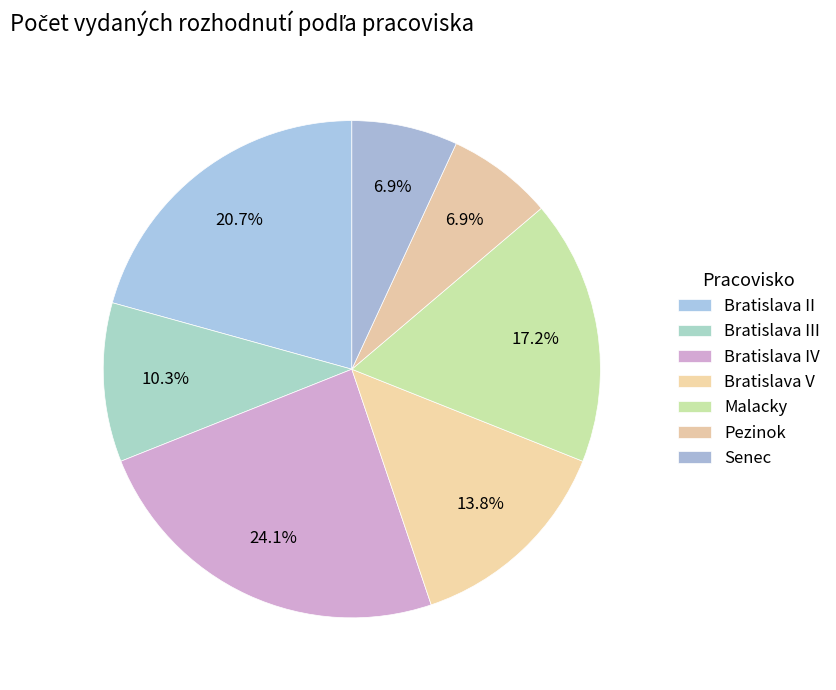

To the nearest percent, what portion does Bratislava II represent?

21%